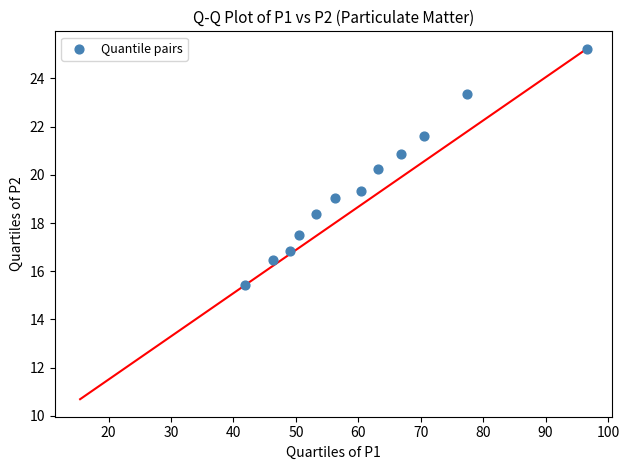

What is the average X value?

61.0